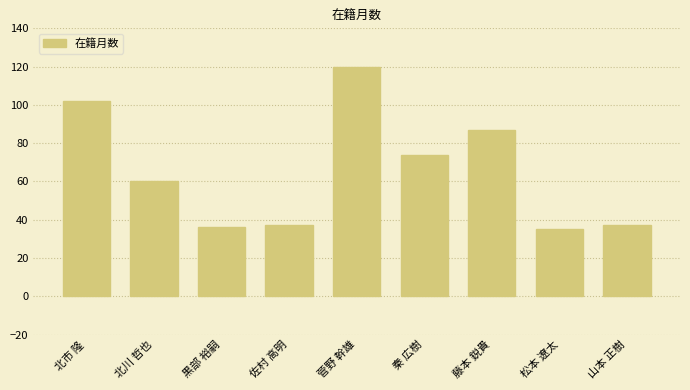

Where does the data first go above 60?

北市 隆